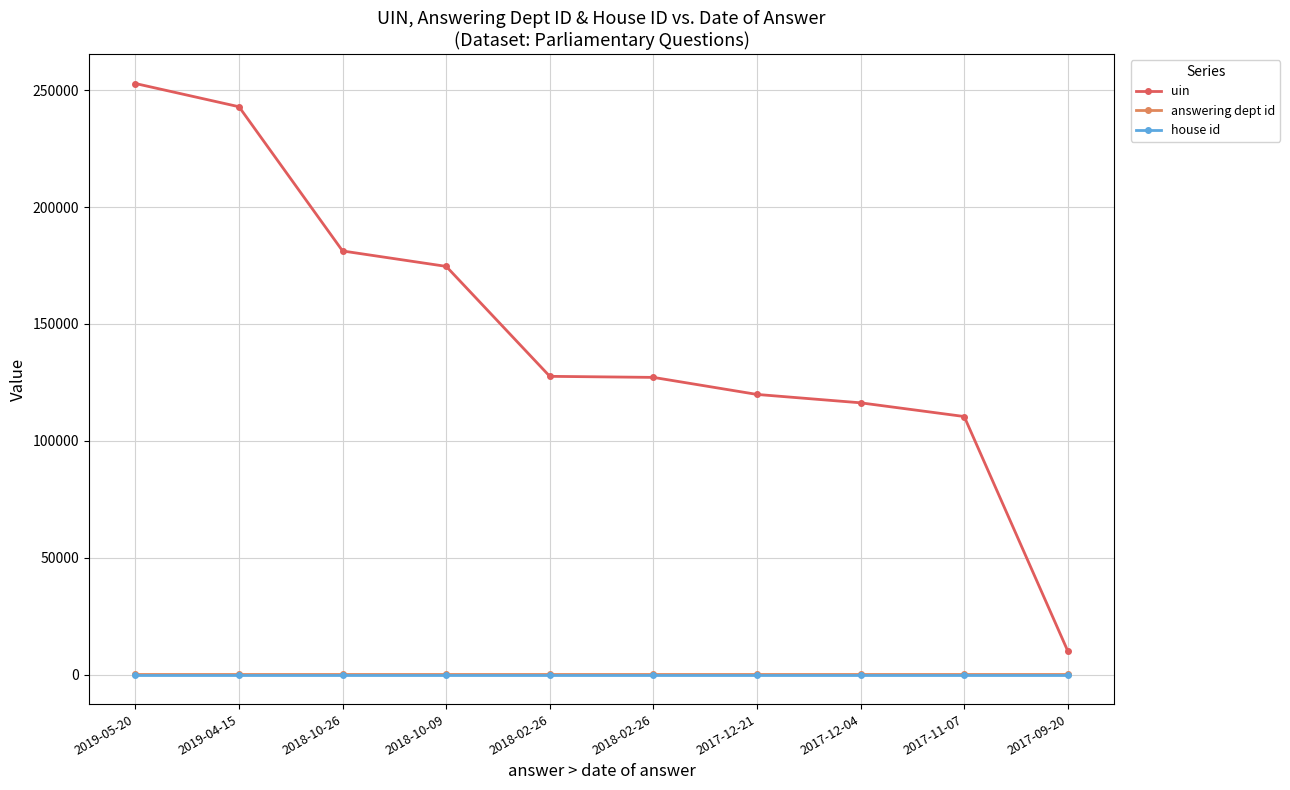

At which category does the chart reach its peak across all series?

2019-05-20